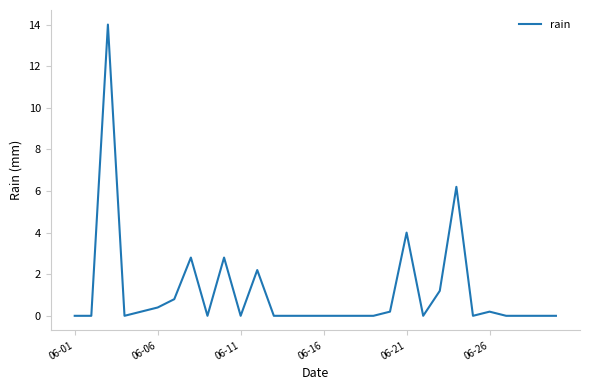

What is the difference between the maximum and minimum values?

14.0